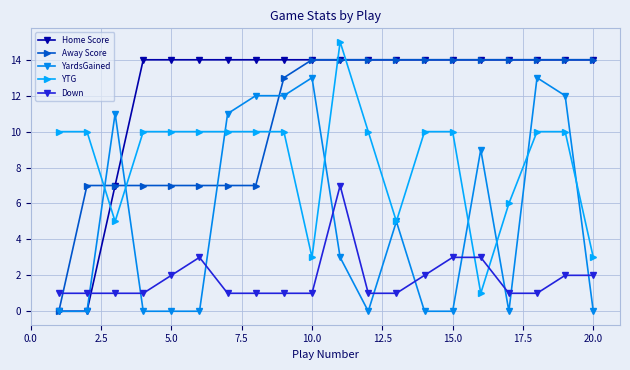

What is the value of the YTG point at the 10th from the left?

3